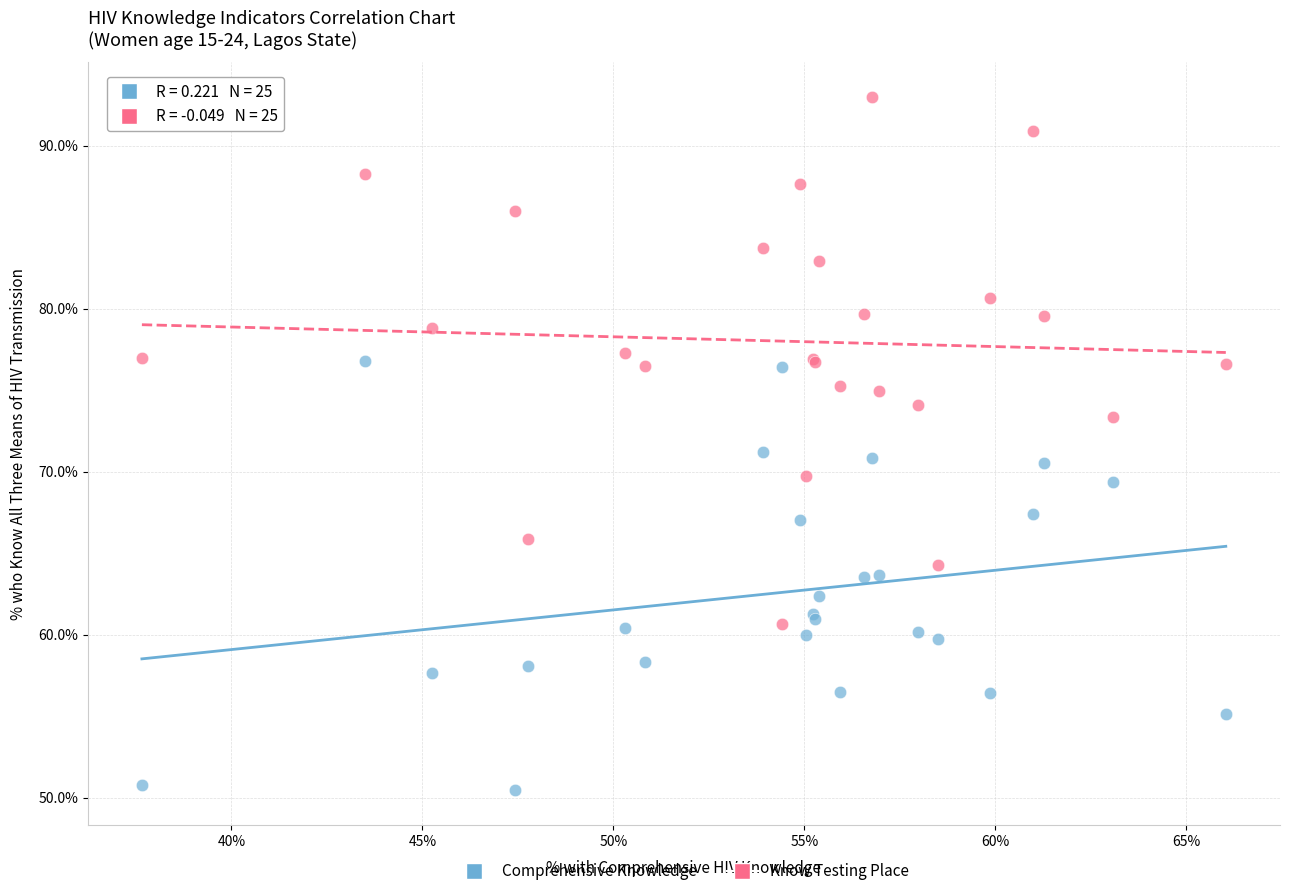

What is the X range (max minus min) for the scatter plot?

28.4